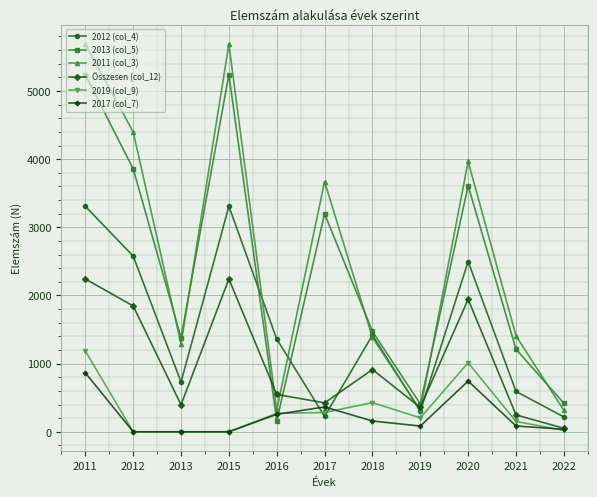

Where is 2011 (col_3) nearest to the value 3000?

2017